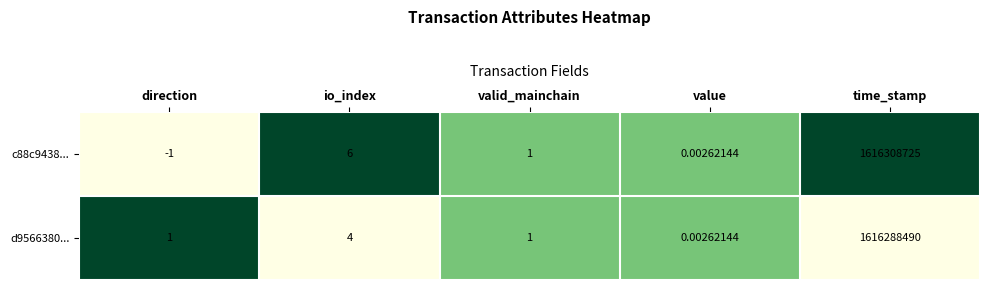

Is the value of c88c9438... at io_index greater than the value of d9566380... at valid_mainchain?

Yes